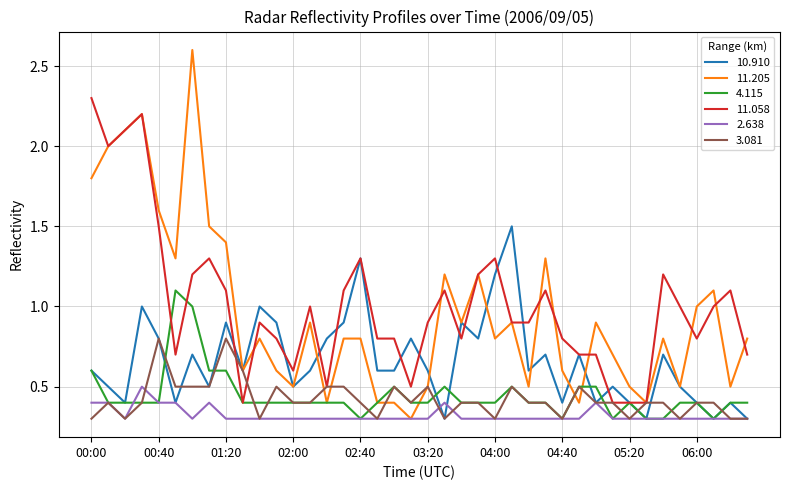

What is the minimum value shown in the chart?

0.3